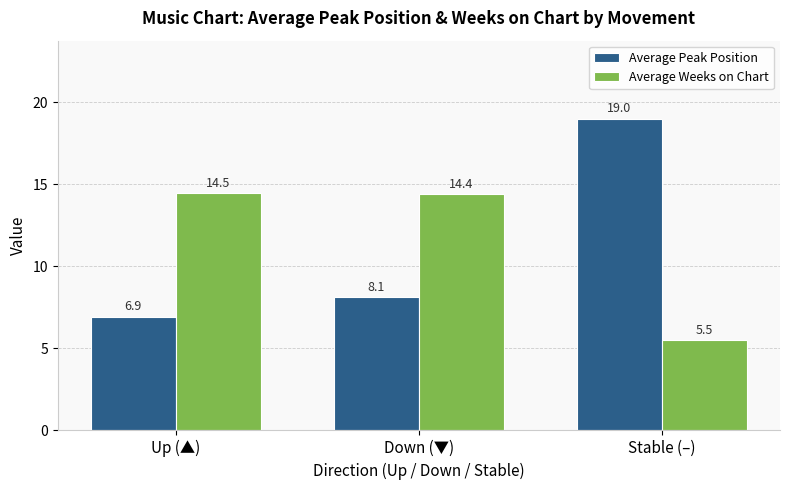

True or false: Average Peak Position has a value of 4.9 at Down (▼).

False